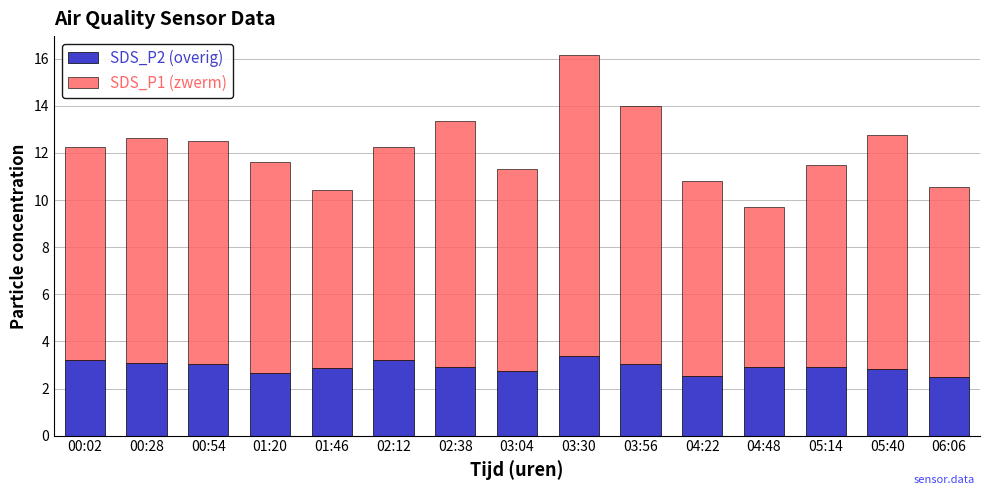

What is the maximum value for SDS_P2 (overig)?

3.4